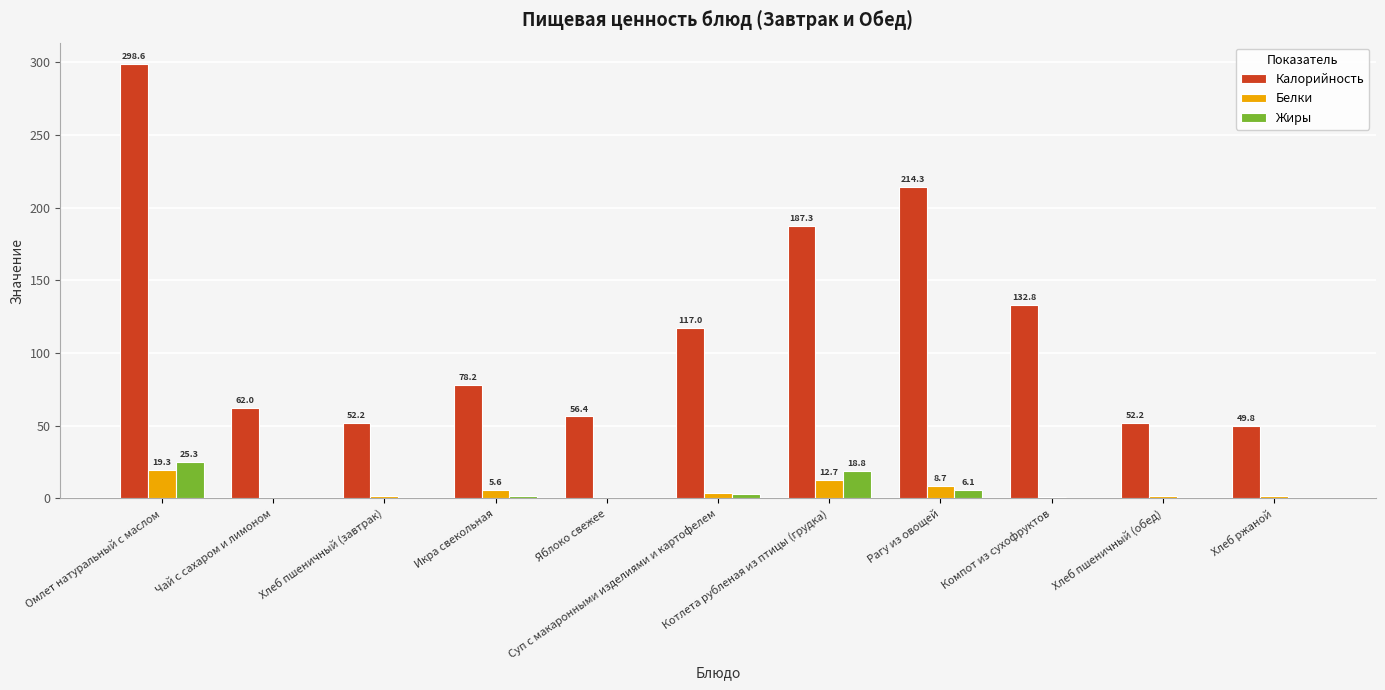

What is the maximum value for Калорийность?

298.6